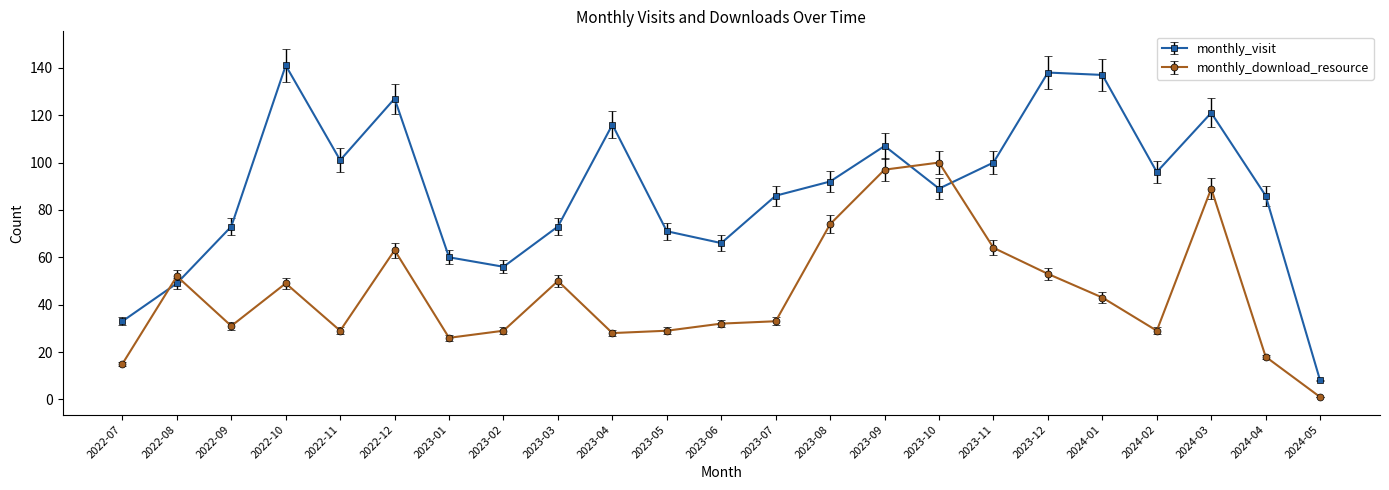

Reading right to left, what are all the values shown in this chart?

monthly_visit: 8	86	121	96	137	138	100	89	107	92	86	66	71	116	73	56	60	127	101	141	73	49	33
monthly_download_resource: 1	18	89	29	43	53	64	100	97	74	33	32	29	28	50	29	26	63	29	49	31	52	15